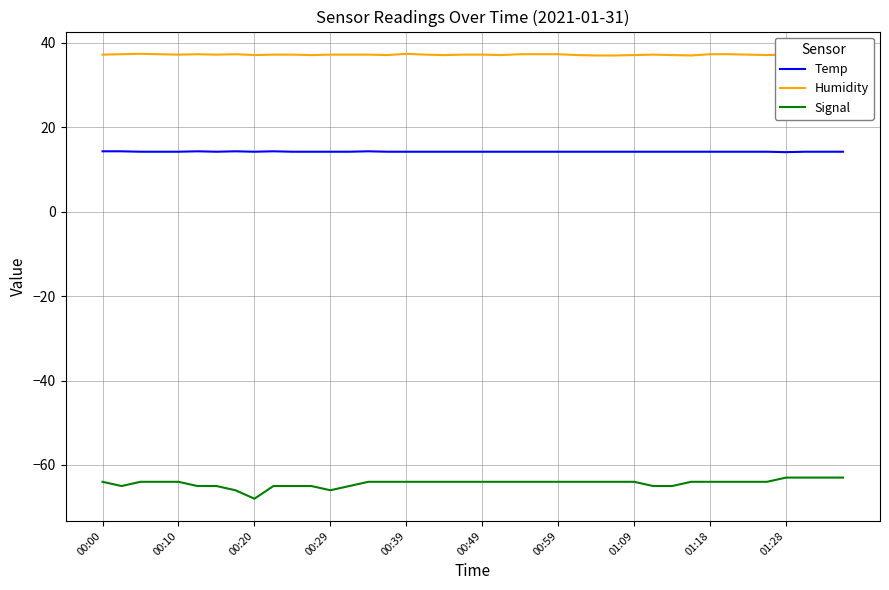

True or false: Signal and Temp cross at least once.

False